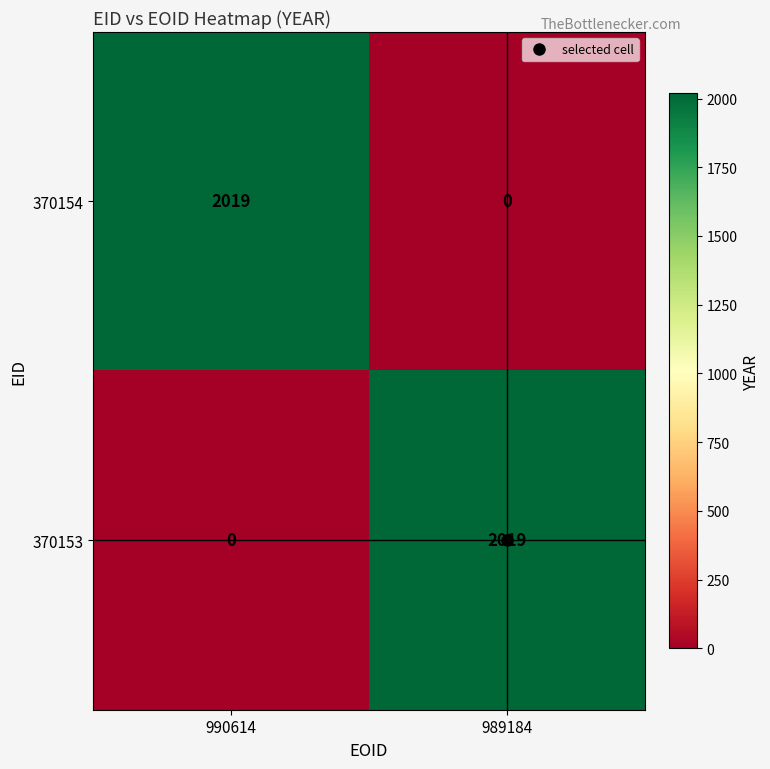

What is the approximate value of 370154 at 990614, to the nearest 10?

2020